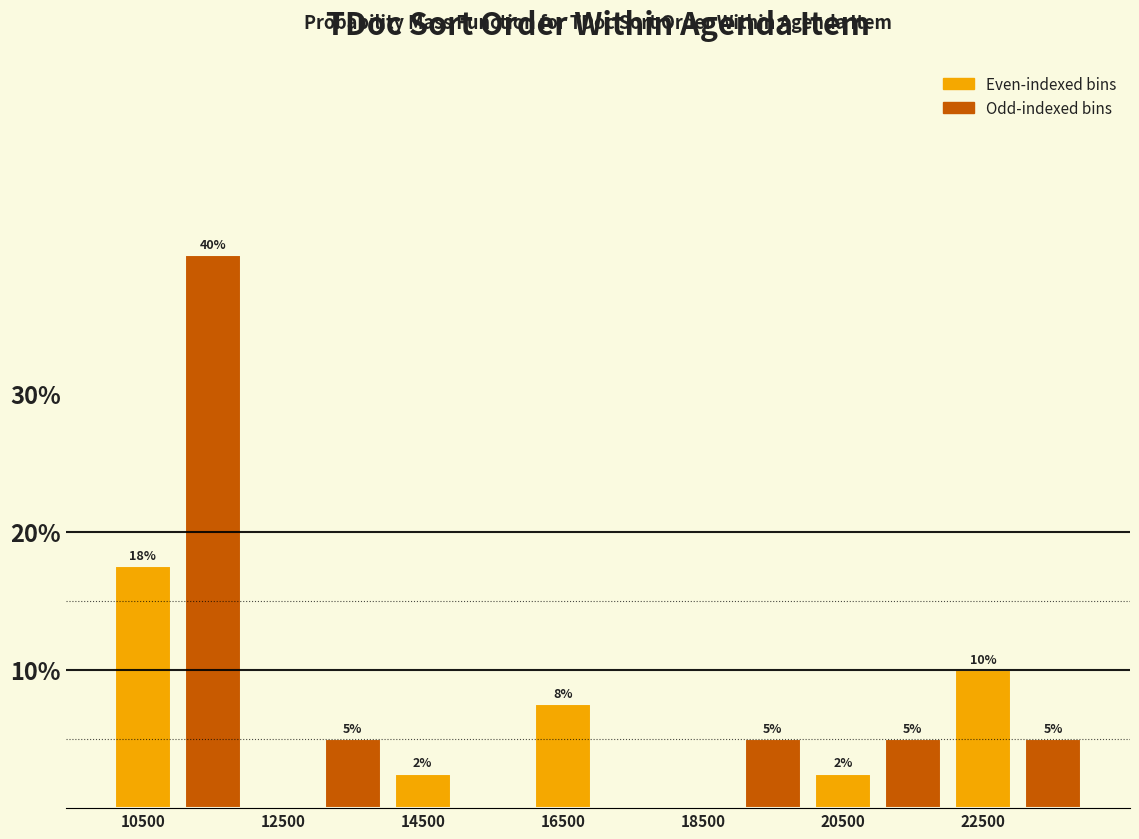

Over which range of the x-axis is the bar tallest?

11000 to 12000